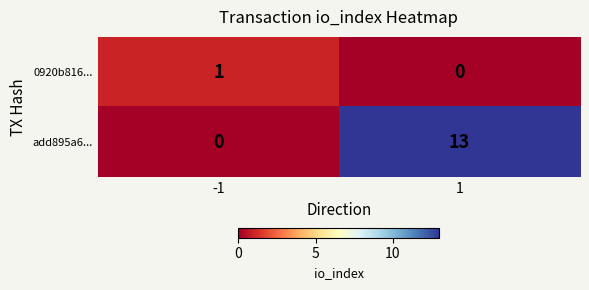

What is the maximum value for add895a6...?

13